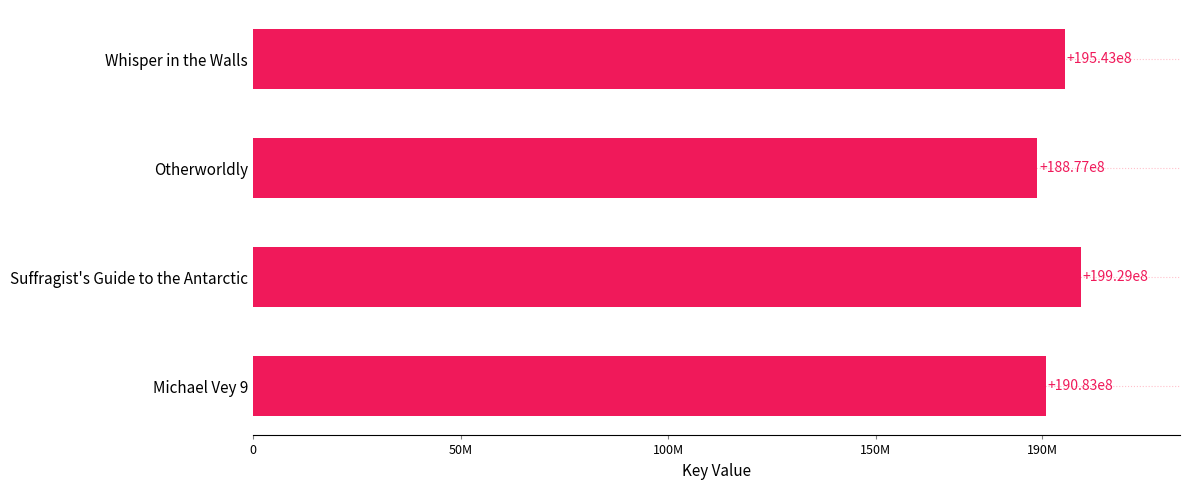

Does the chart contain stacked bars?

No